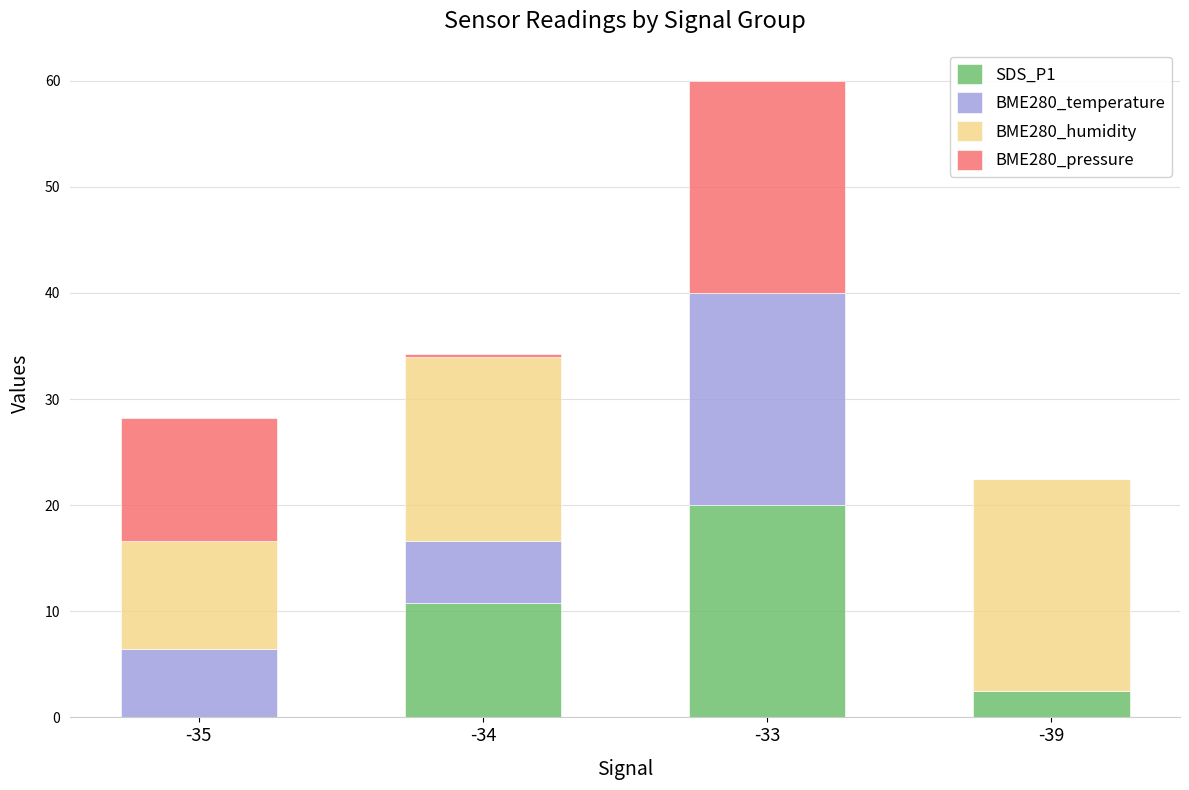

What is the sum of all SDS_P1 values?

33.3